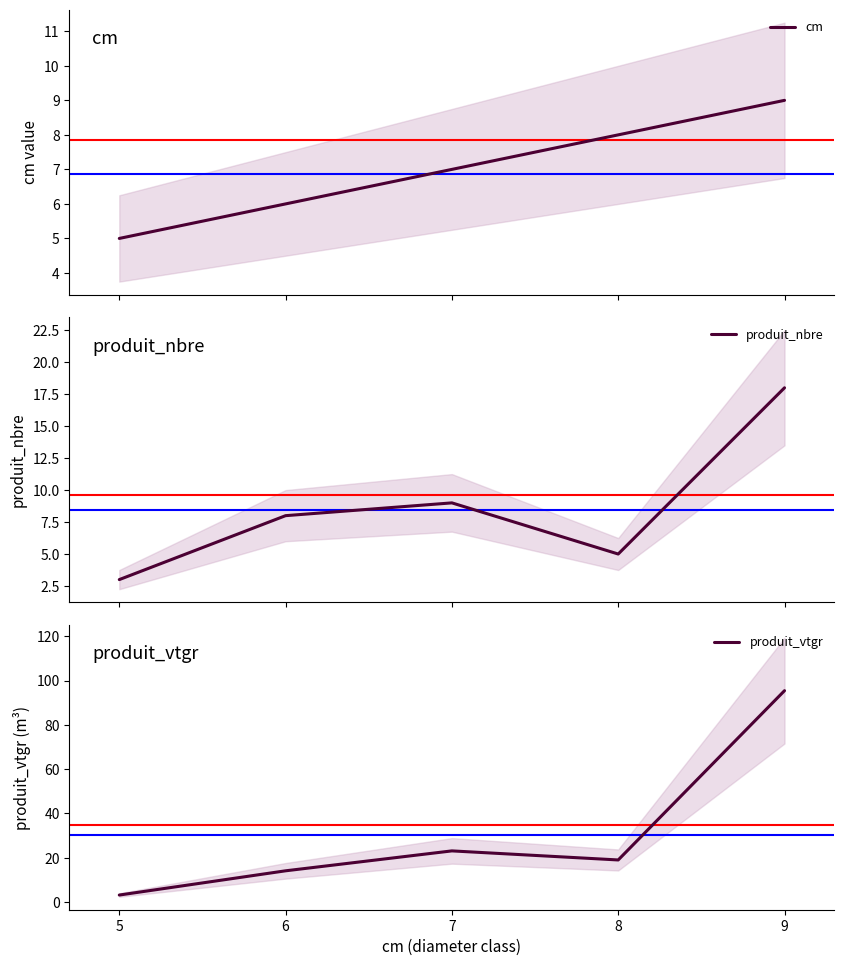

Which series has the largest range (max minus min)?

produit_vtgr